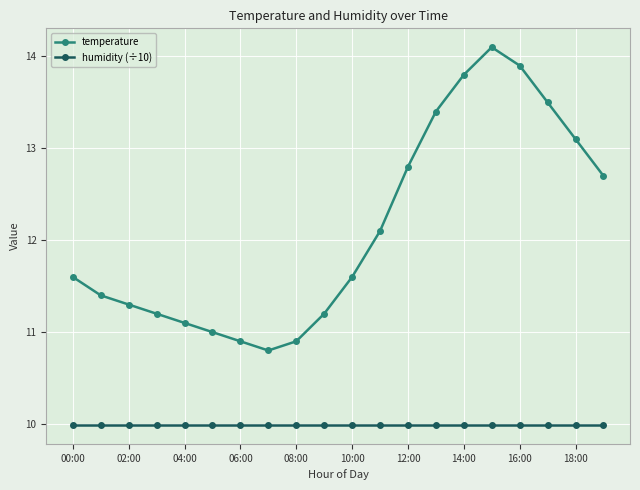

Does the chart have visible grid lines?

Yes